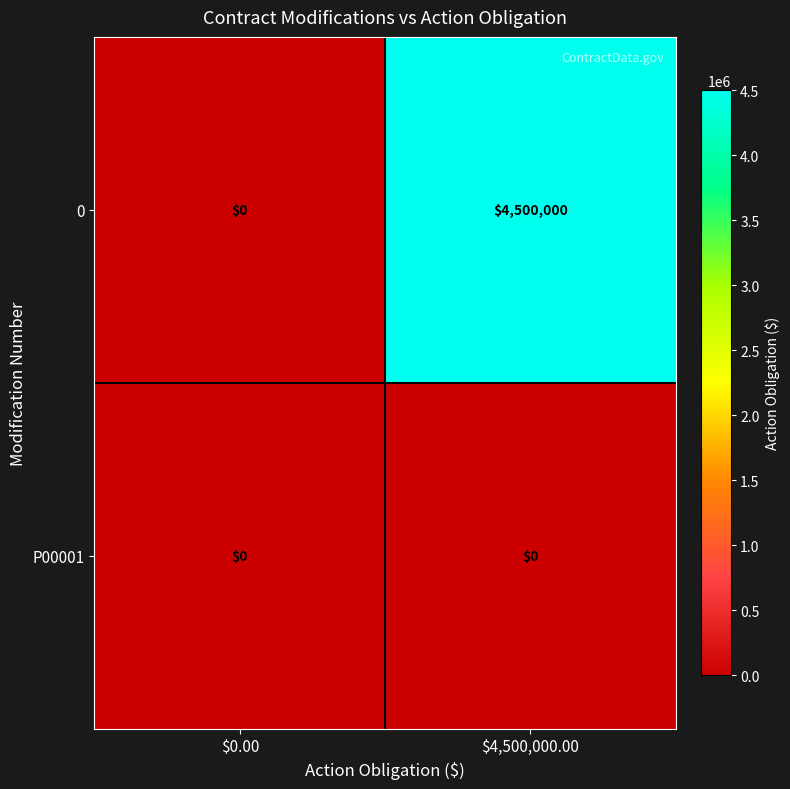

Reading left to right, extract all data points from this chart.

0: 0	4500000
P00001: 0	0